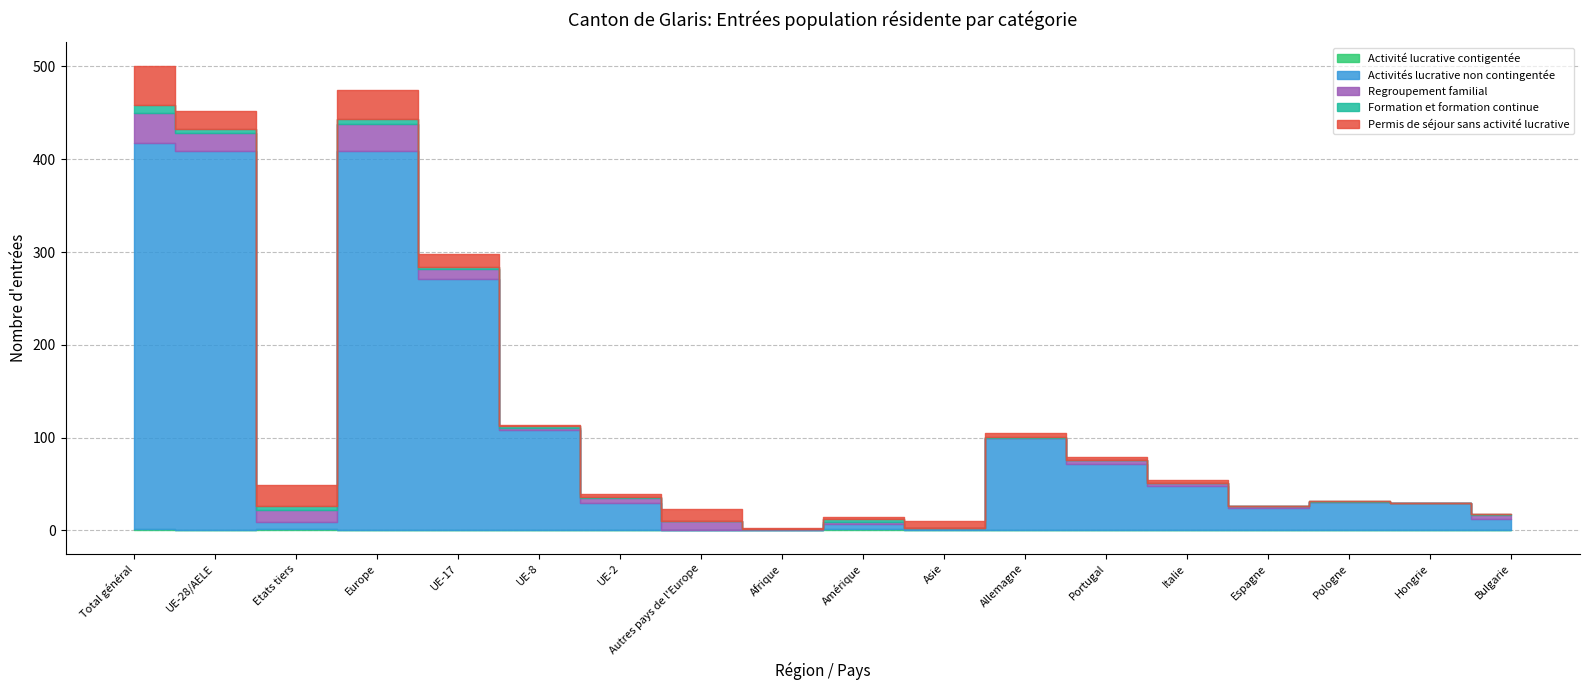

Where is Regroupement familial nearest to the value 16?

UE-28/AELE